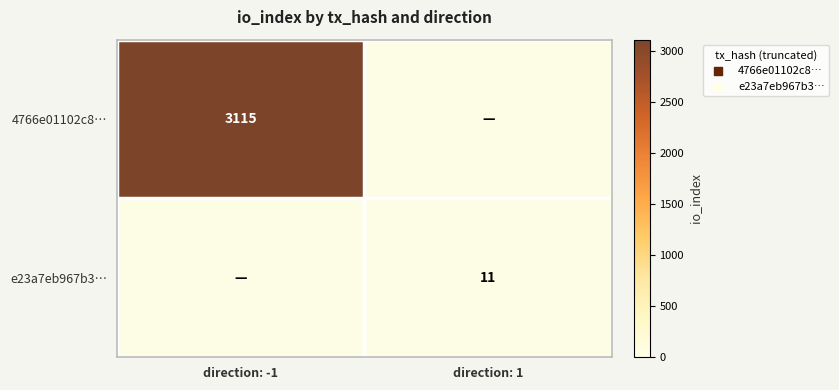

Which category has the highest value across all series?

direction: -1